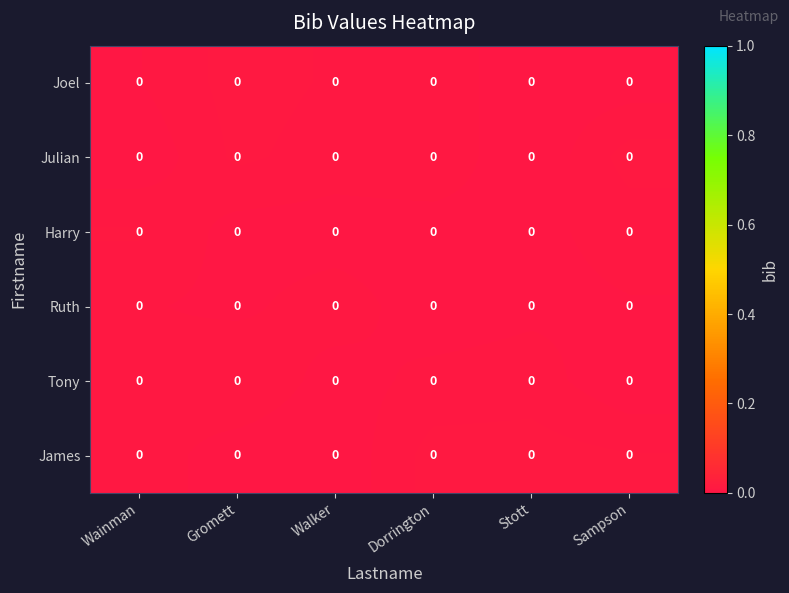

Reading left to right, what are all the values shown in this chart?

Joel: Wainman=0.0	Gromett=0.0	Walker=0.0	Dorrington=0.0	Stott=0.0	Sampson=0.0
Julian: Wainman=0.0	Gromett=0.0	Walker=0.0	Dorrington=0.0	Stott=0.0	Sampson=0.0
Harry: Wainman=0.0	Gromett=0.0	Walker=0.0	Dorrington=0.0	Stott=0.0	Sampson=0.0
Ruth: Wainman=0.0	Gromett=0.0	Walker=0.0	Dorrington=0.0	Stott=0.0	Sampson=0.0
Tony: Wainman=0.0	Gromett=0.0	Walker=0.0	Dorrington=0.0	Stott=0.0	Sampson=0.0
James: Wainman=0.0	Gromett=0.0	Walker=0.0	Dorrington=0.0	Stott=0.0	Sampson=0.0